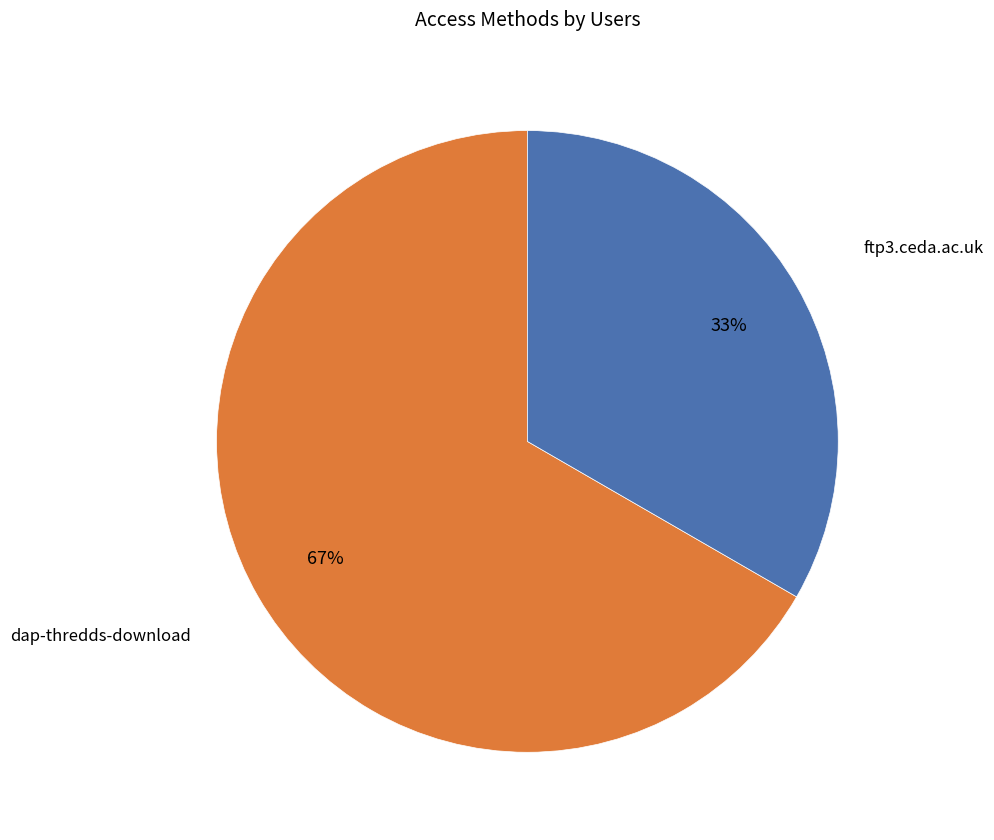

Between dap-thredds-download and ftp3.ceda.ac.uk, which is larger?

dap-thredds-download